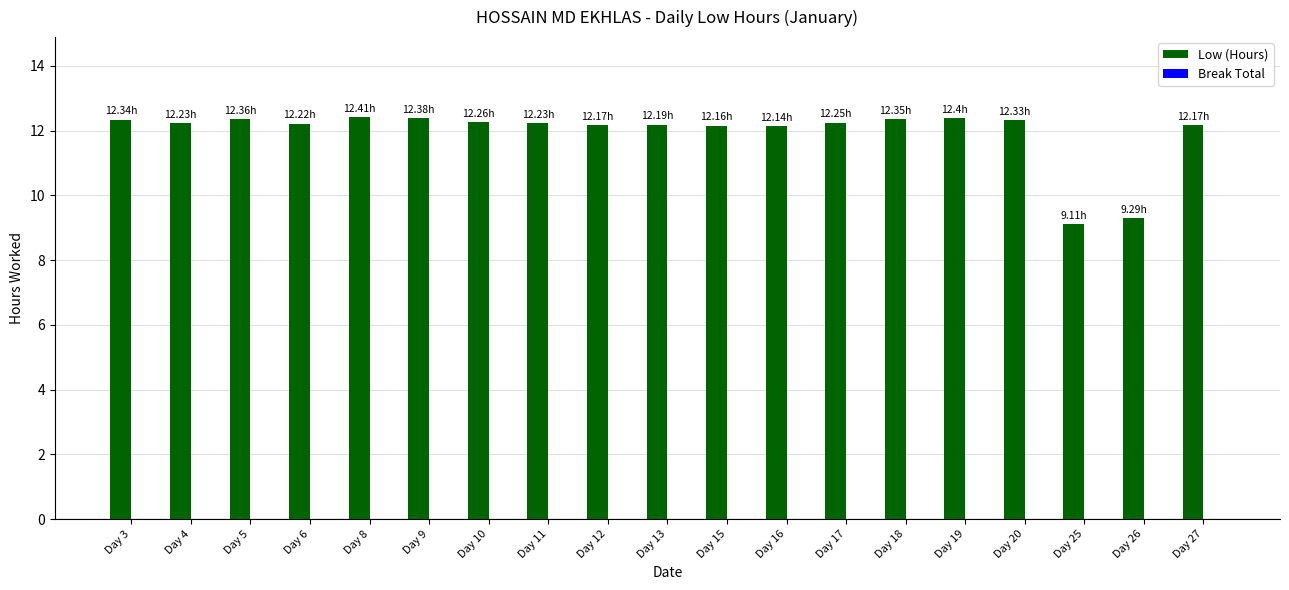

How many bars are there in total?

19